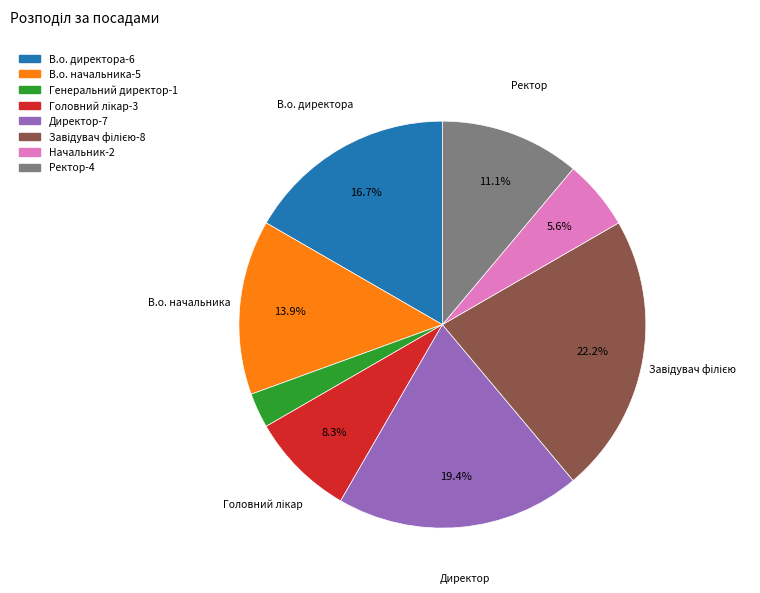

Does В.о. директора represent more than half of the total?

No